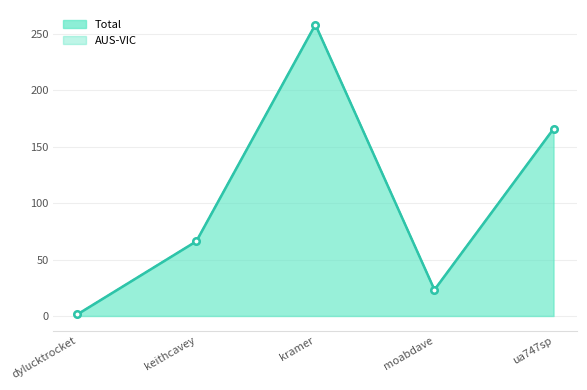

Reading right to left, list all the values displayed in this chart.

Total: 165.8	23.2	258.2	66.2	1.4
AUS-VIC: 165.8	23.2	258.2	66.2	1.4